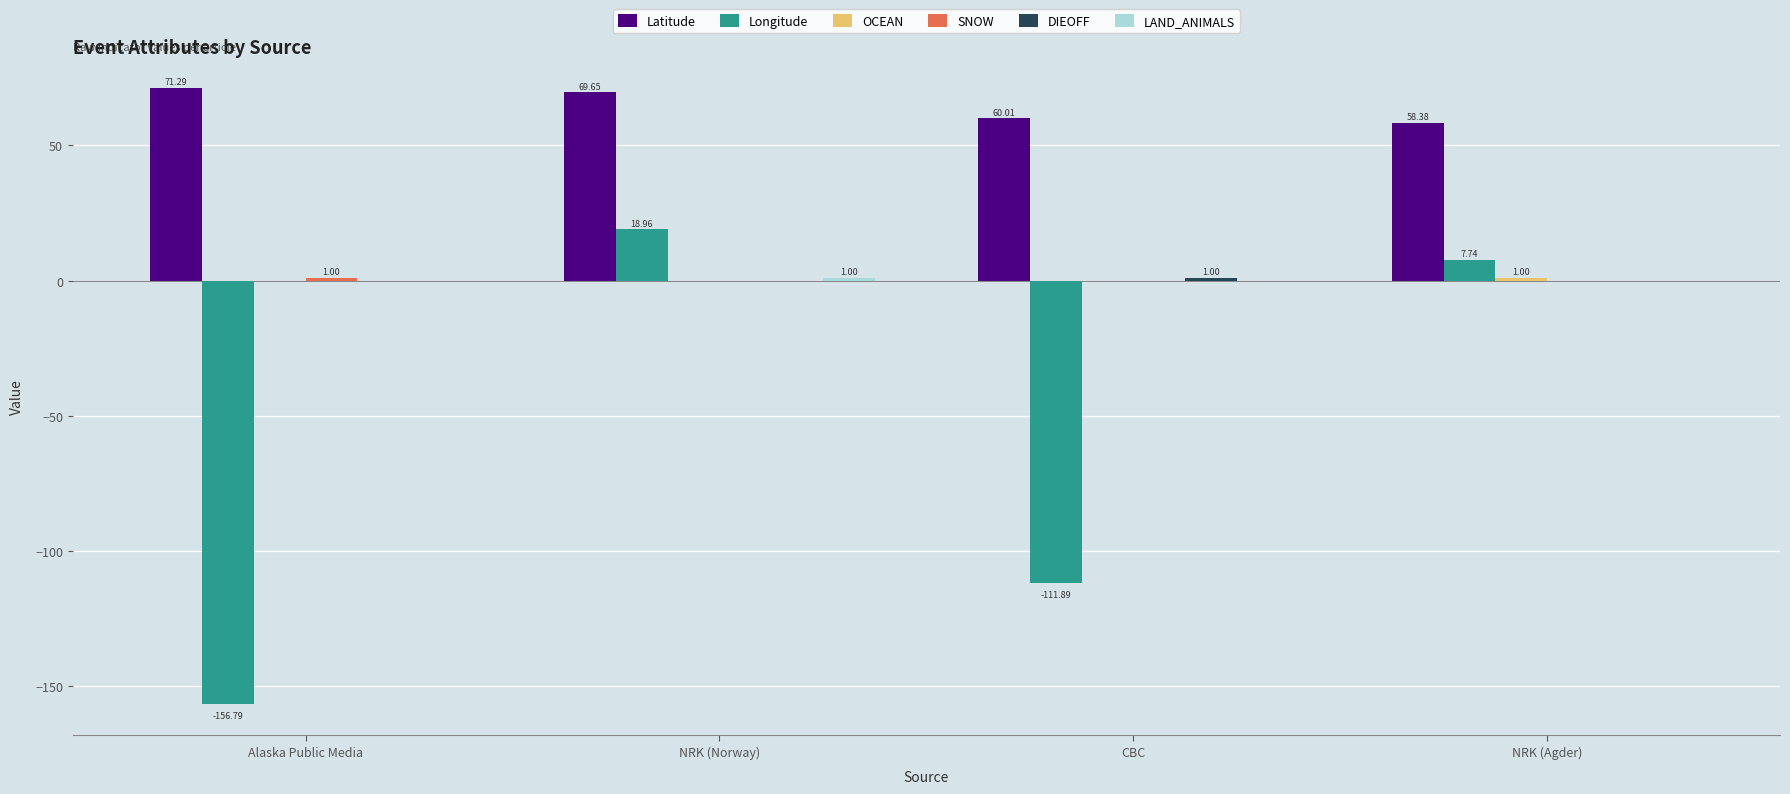

How many categories are shown in the chart?

4